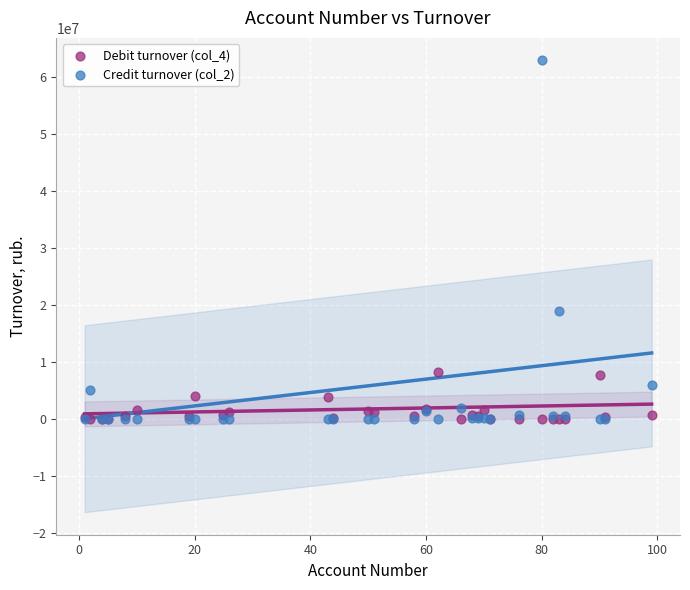

Across all series, what Y value is closest to 31482500?

18880000